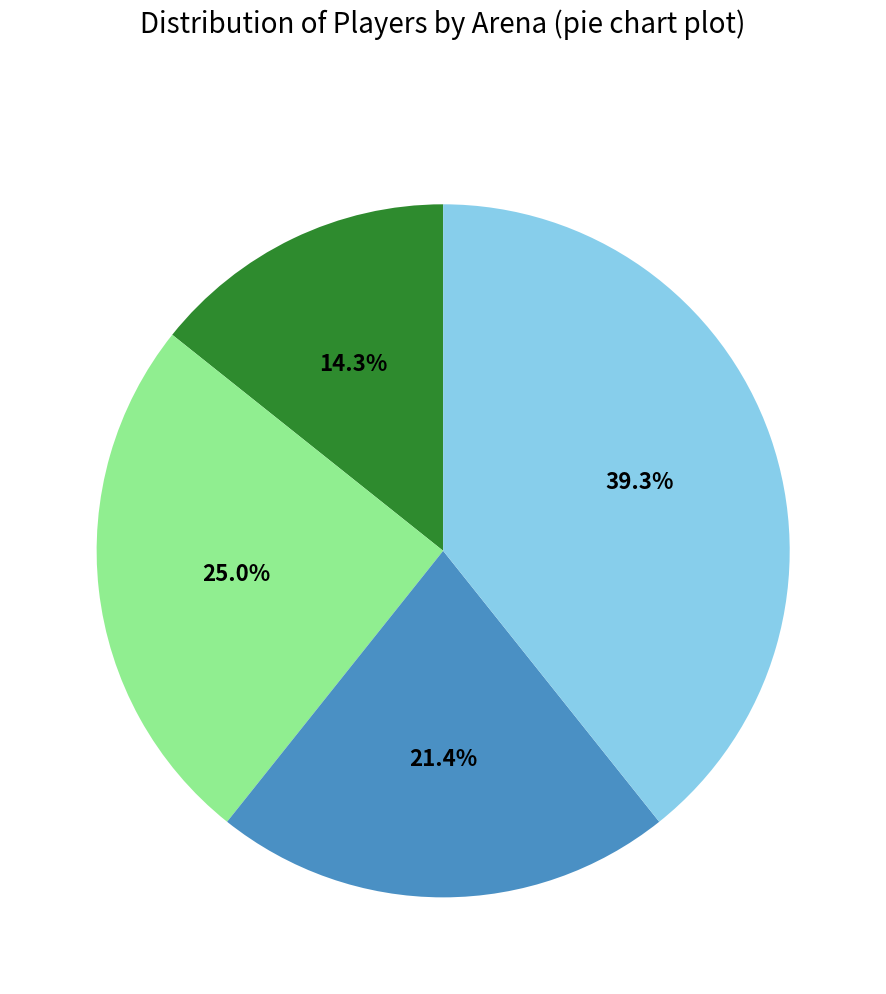

Is there any slice that represents more than half of the pie?

No